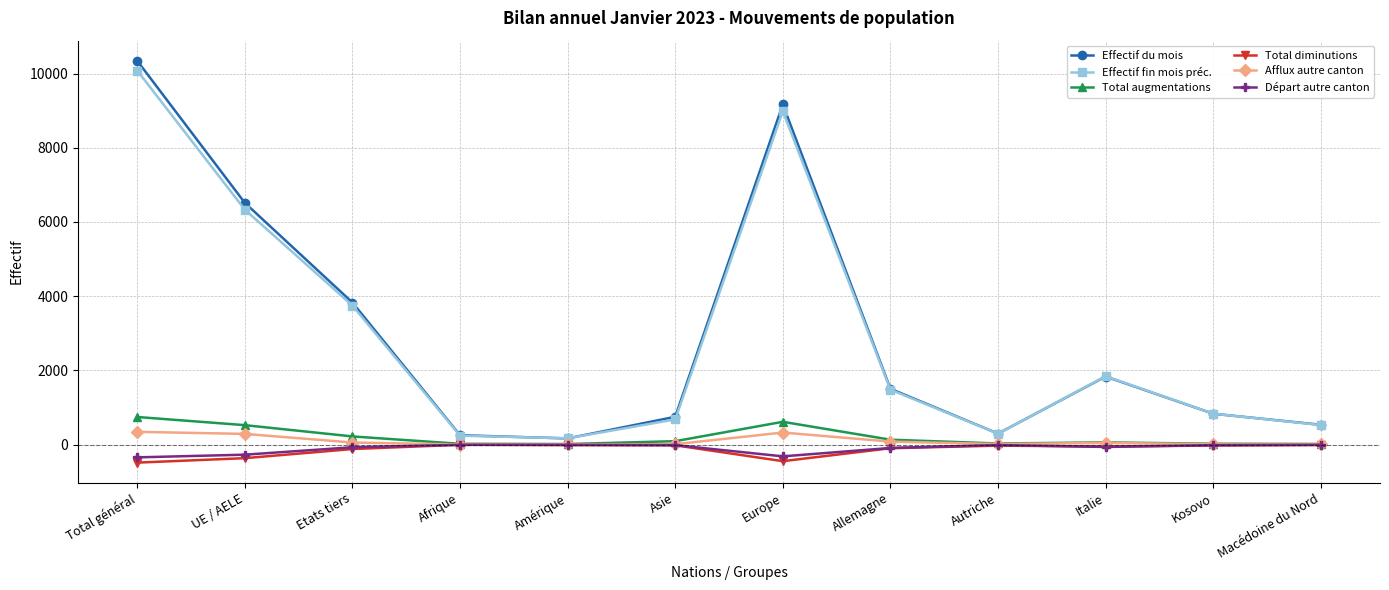

Read the Départ autre canton value at Total général.

-344